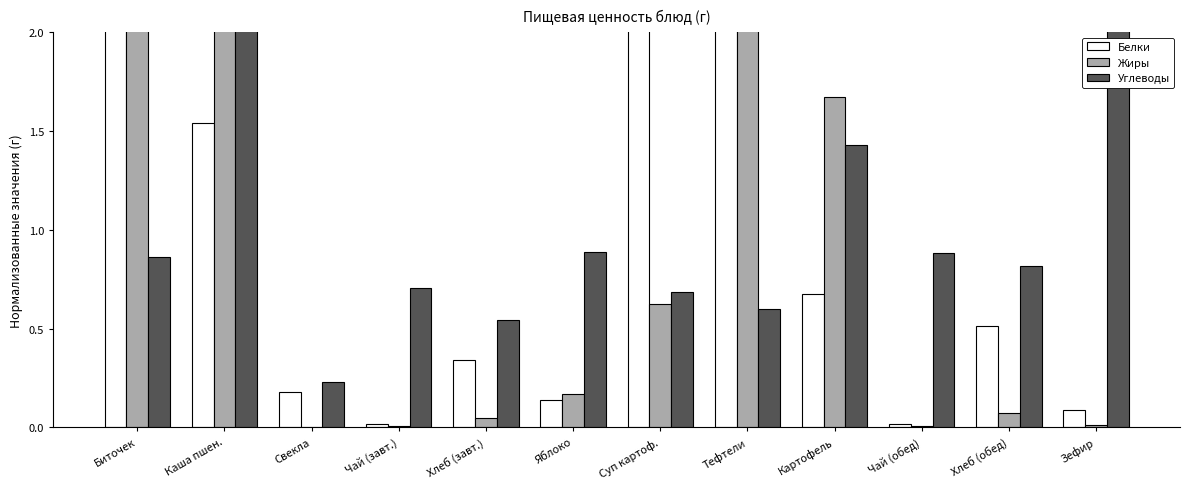

Which series changed the most between Каша пшен. and Яблоко?

Жиры